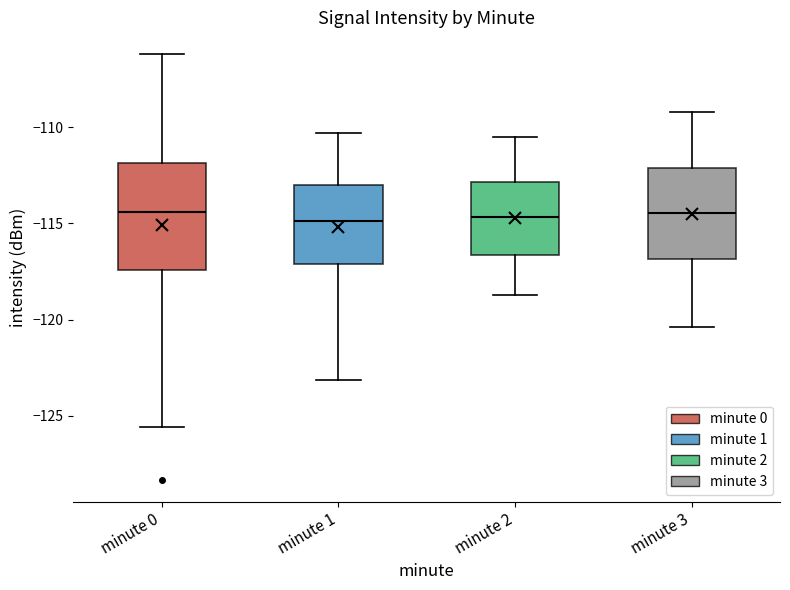

Where does the lower whisker of the box for minute 1 end on the y-axis? The values are not printed on the chart, so give them approximately, as read against the axis.

-123.0